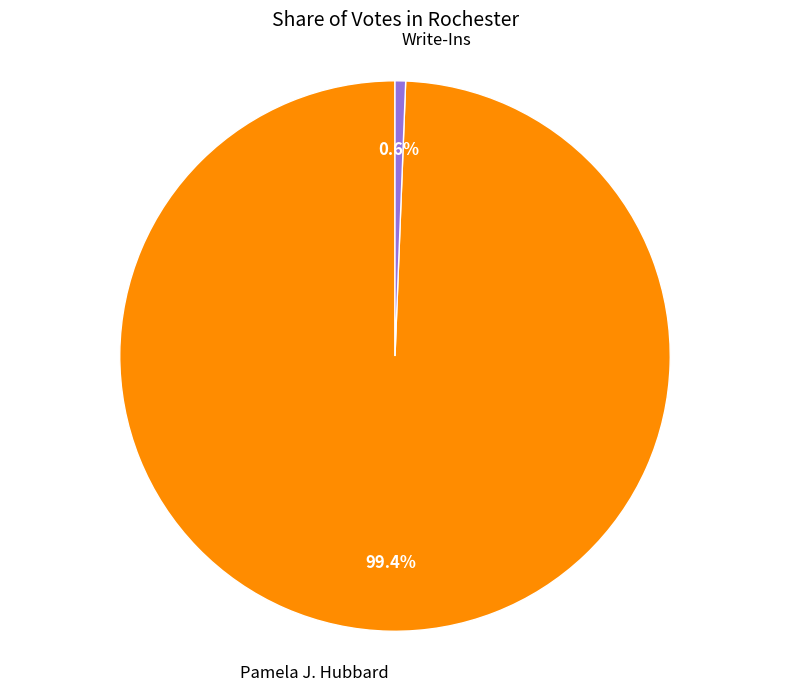

To the nearest percent, what is the difference between the Pamela J. Hubbard and Write-Ins slice percentages?

99%